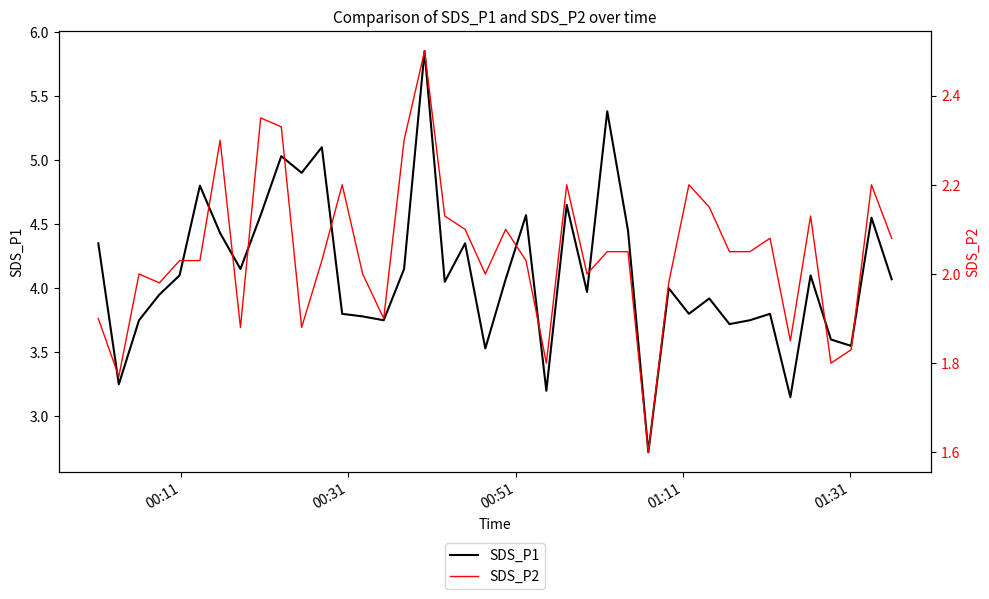

What is the lowest value of the SDS_P1 series?

2.7